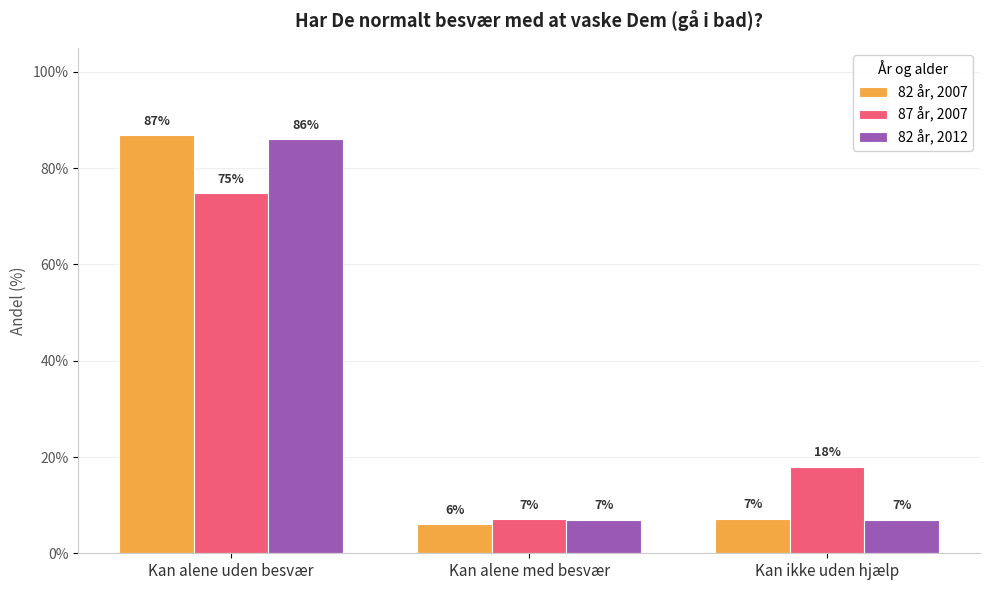

Are the bars grouped side by side (vs. stacked)?

Yes